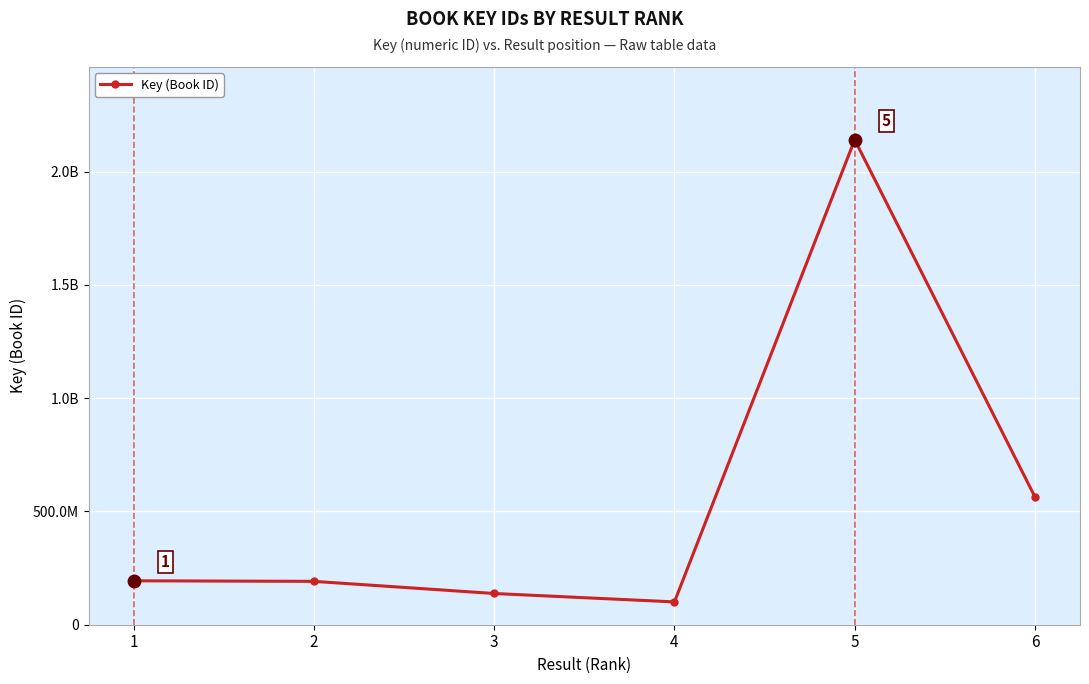

How many interior local valleys (lower than both neighbors) does the data have?

1